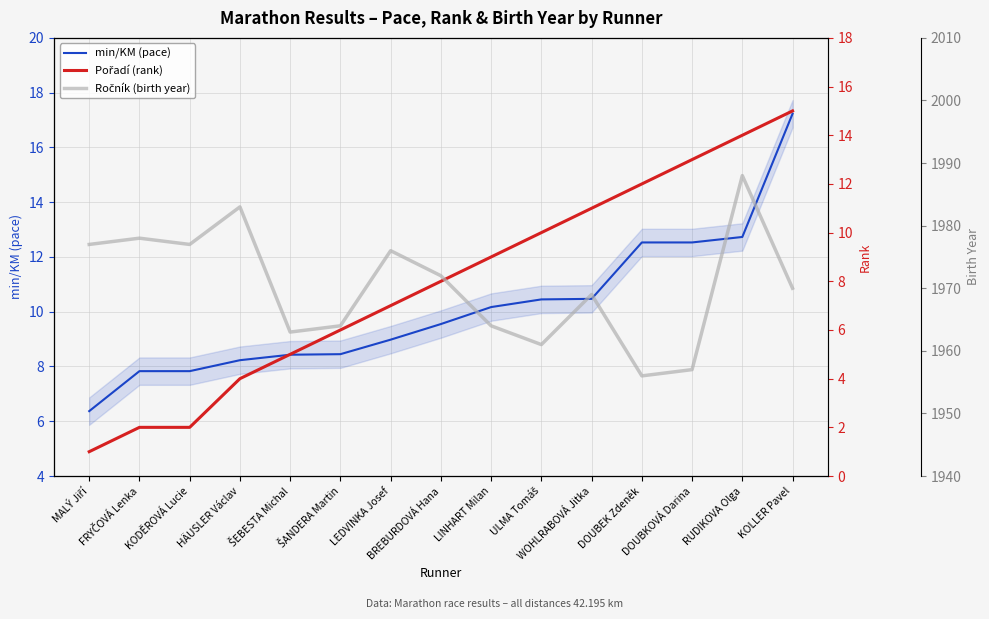

At which label does Pořadí (rank) reach its minimum?

MALÝ Jiří